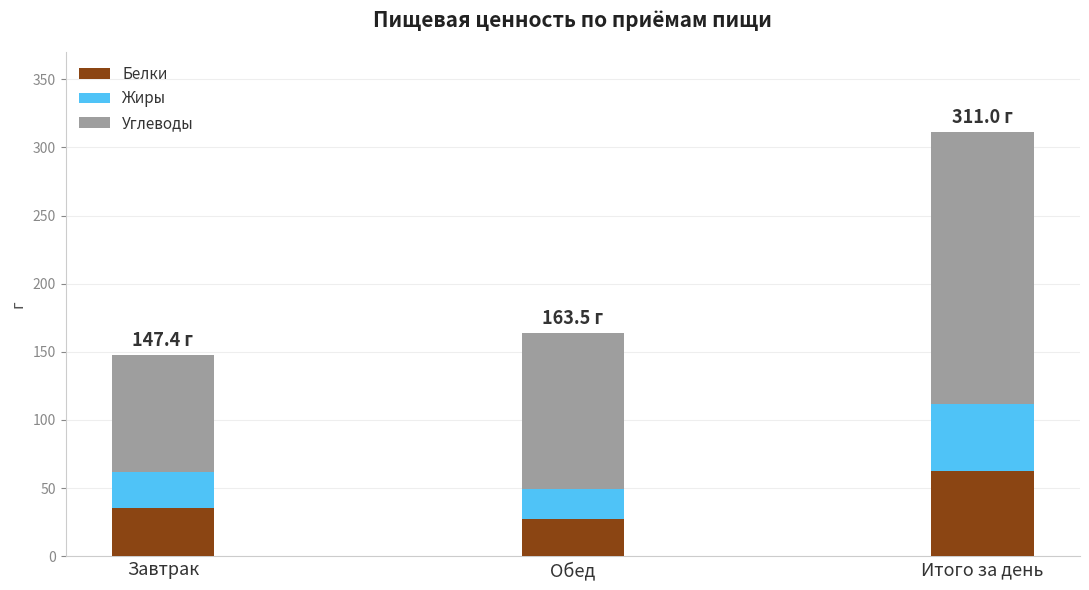

Count the number of categories in the chart.

3